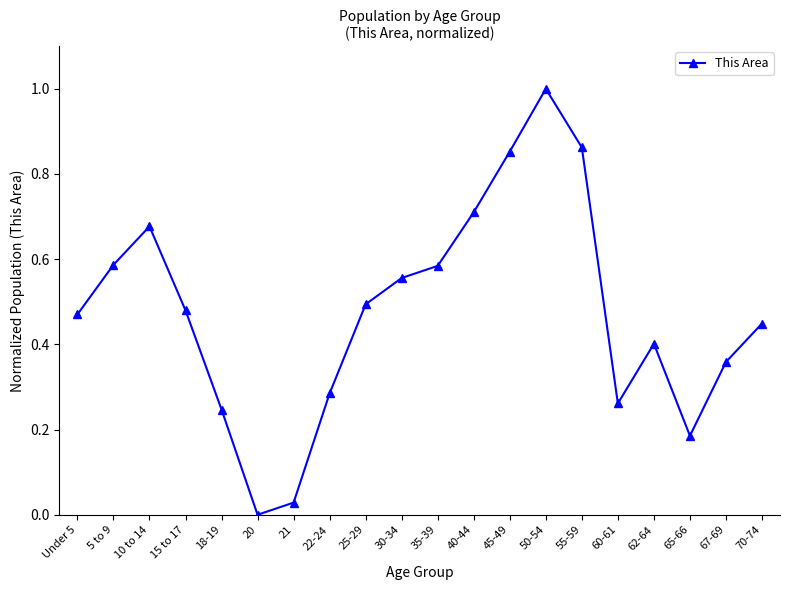

What is the sum of the values at 50-54 and 65-66?

1.2